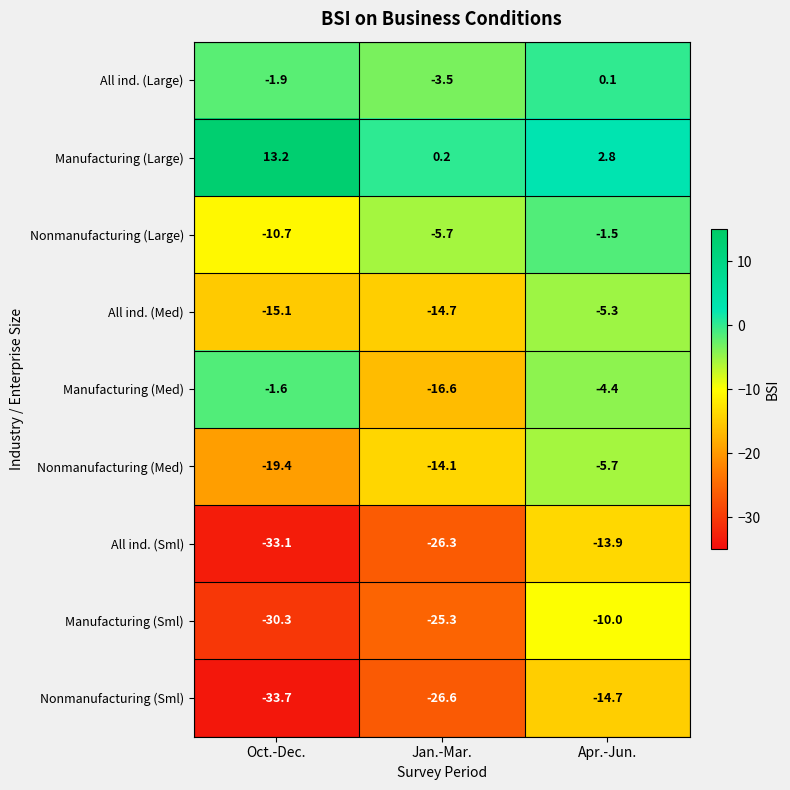

List the labels in order of All ind. (Sml) value, largest first.

Apr.-Jun., Jan.-Mar., Oct.-Dec.